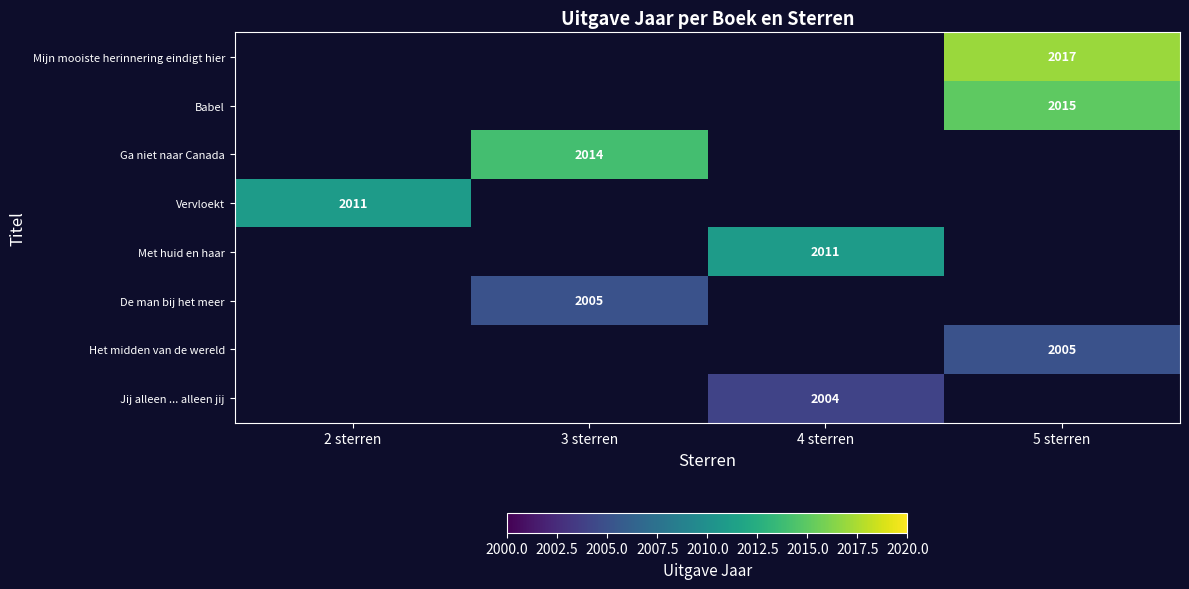

What is the smallest value displayed?

2004.0